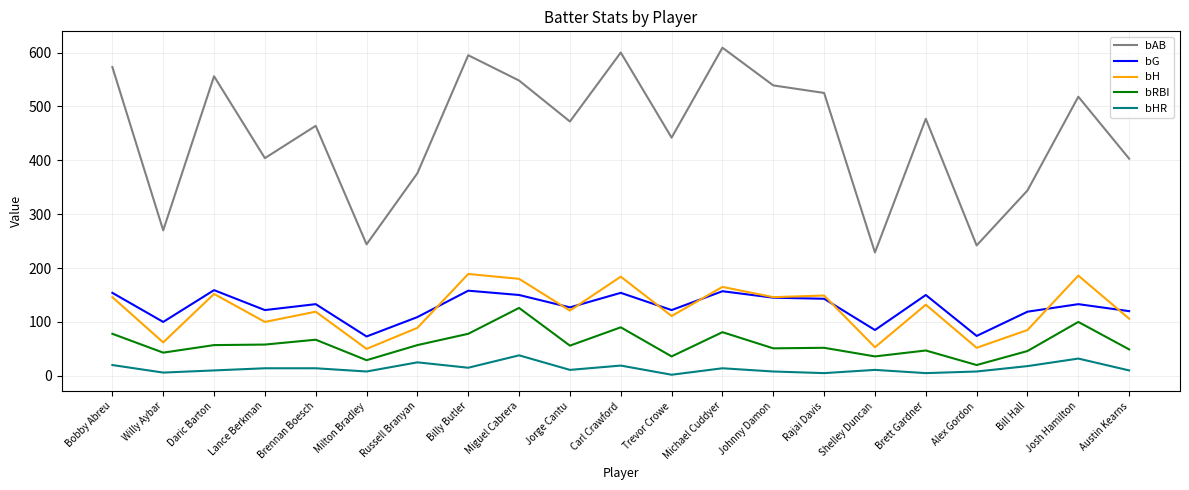

What position from the right is Willy Aybar?

20